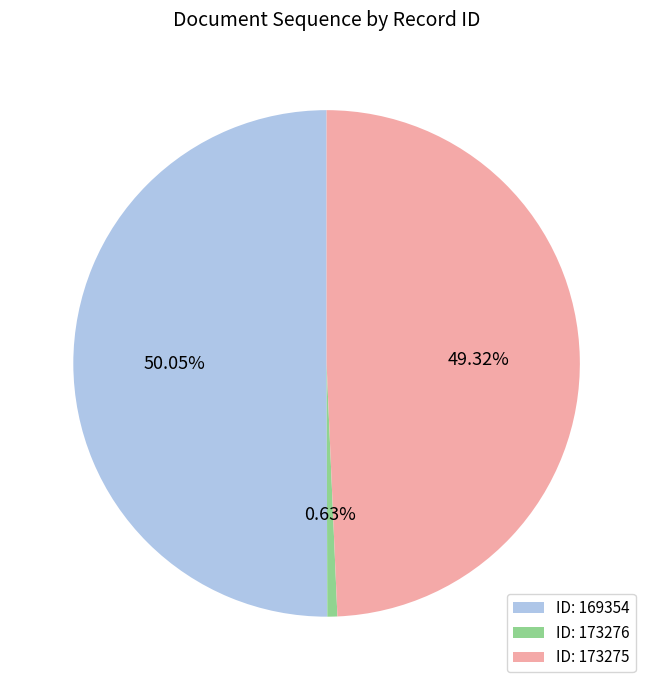

Rank the categories by value from lowest to highest.

ID: 173276, ID: 173275, ID: 169354